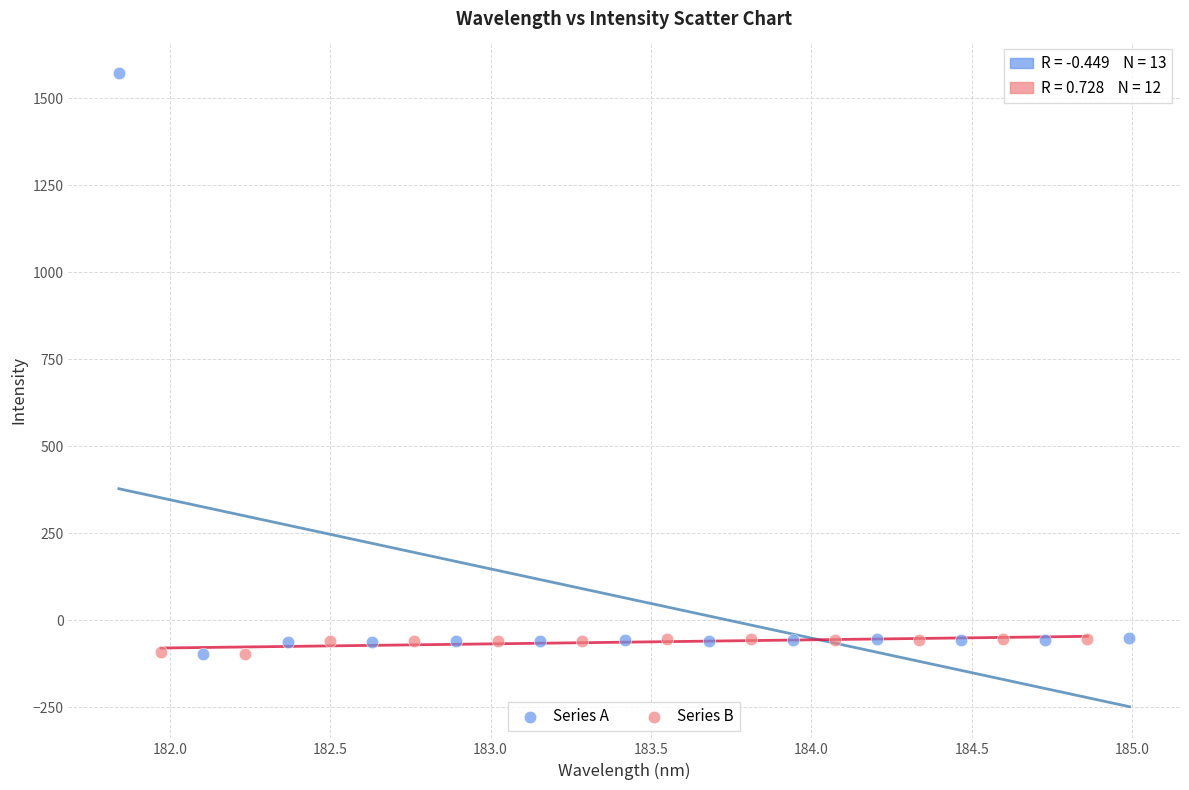

Which series has the widest spread of Y values?

Series A